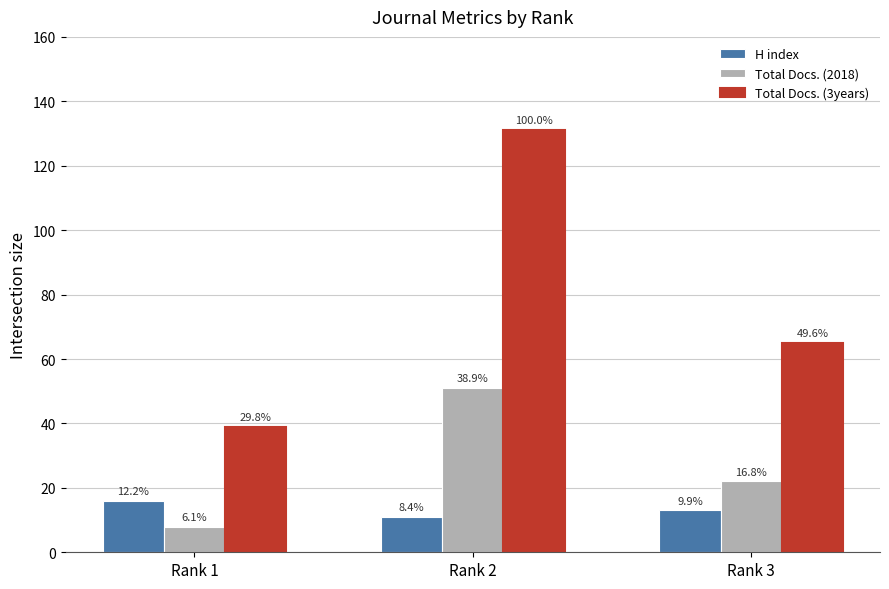

How many bars are there in total?

9